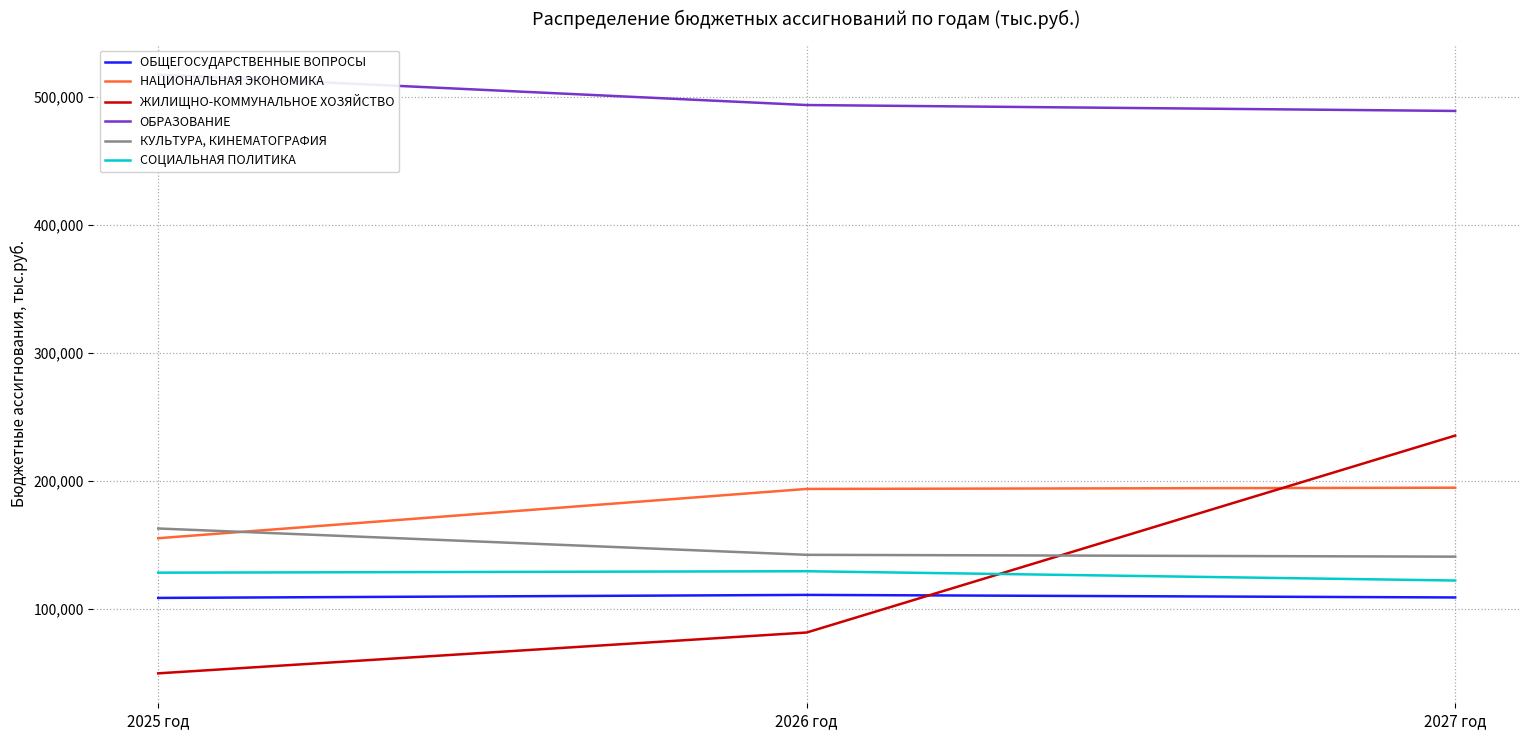

Where does the ОБРАЗОВАНИЕ series first go above 493373?

2025 год